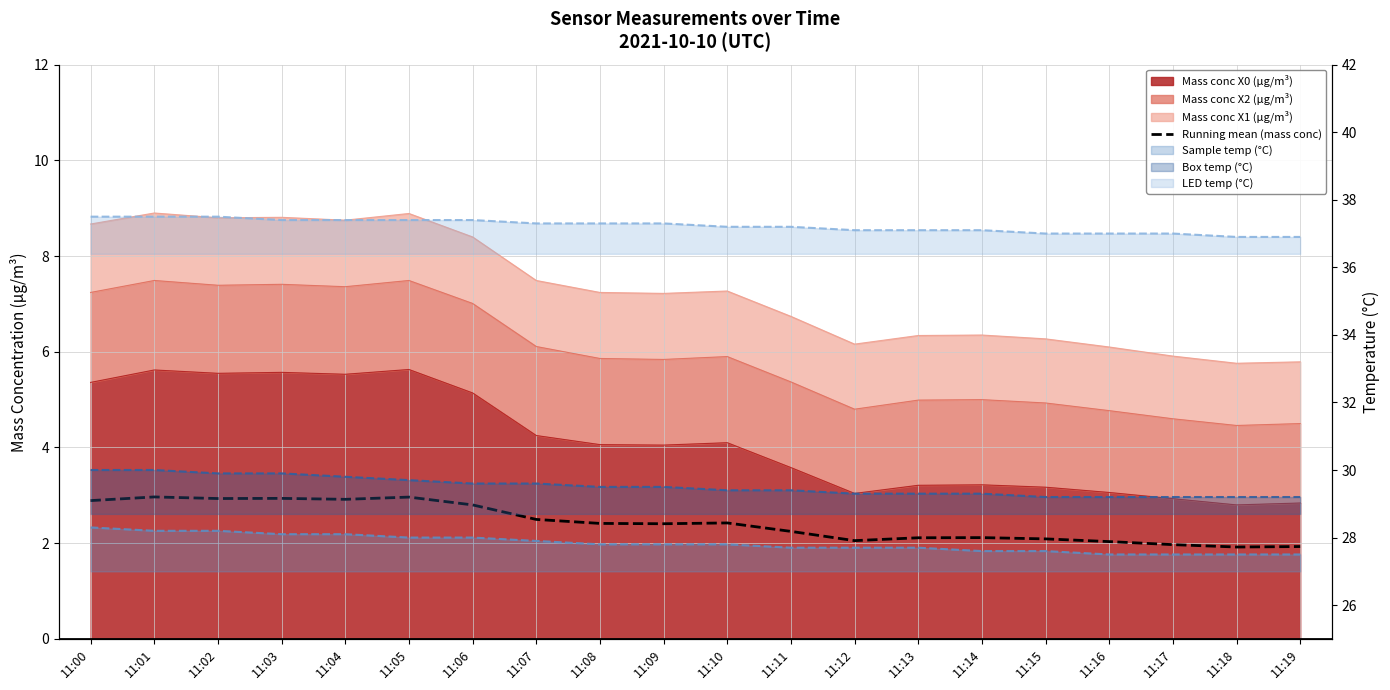

Is it true that LED temp (°C) equals 36.9 at 11:19?

True